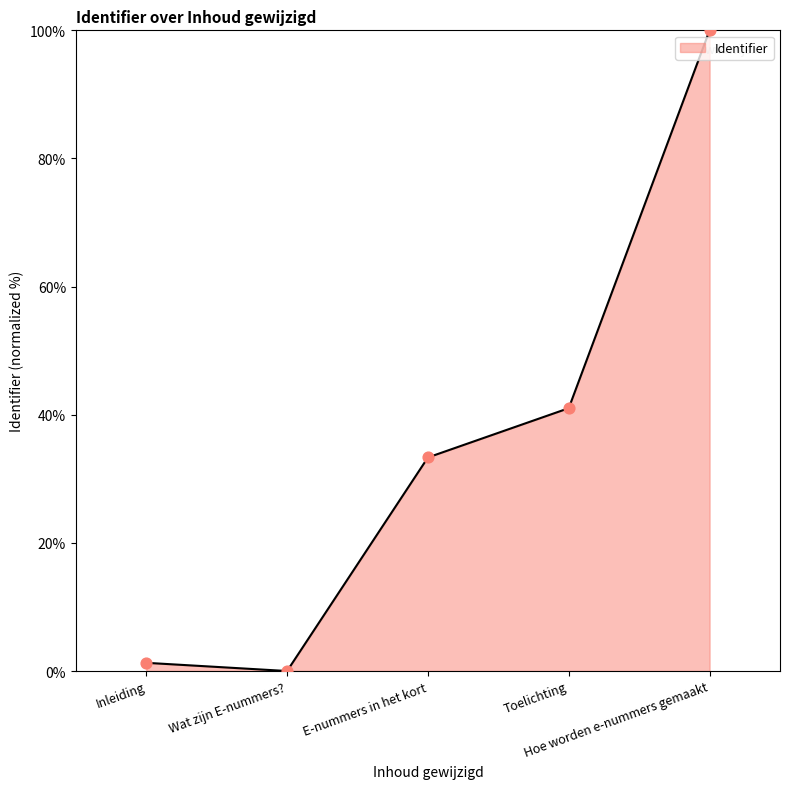

Which has a higher value, E-nummers in het kort or Toelichting?

Toelichting